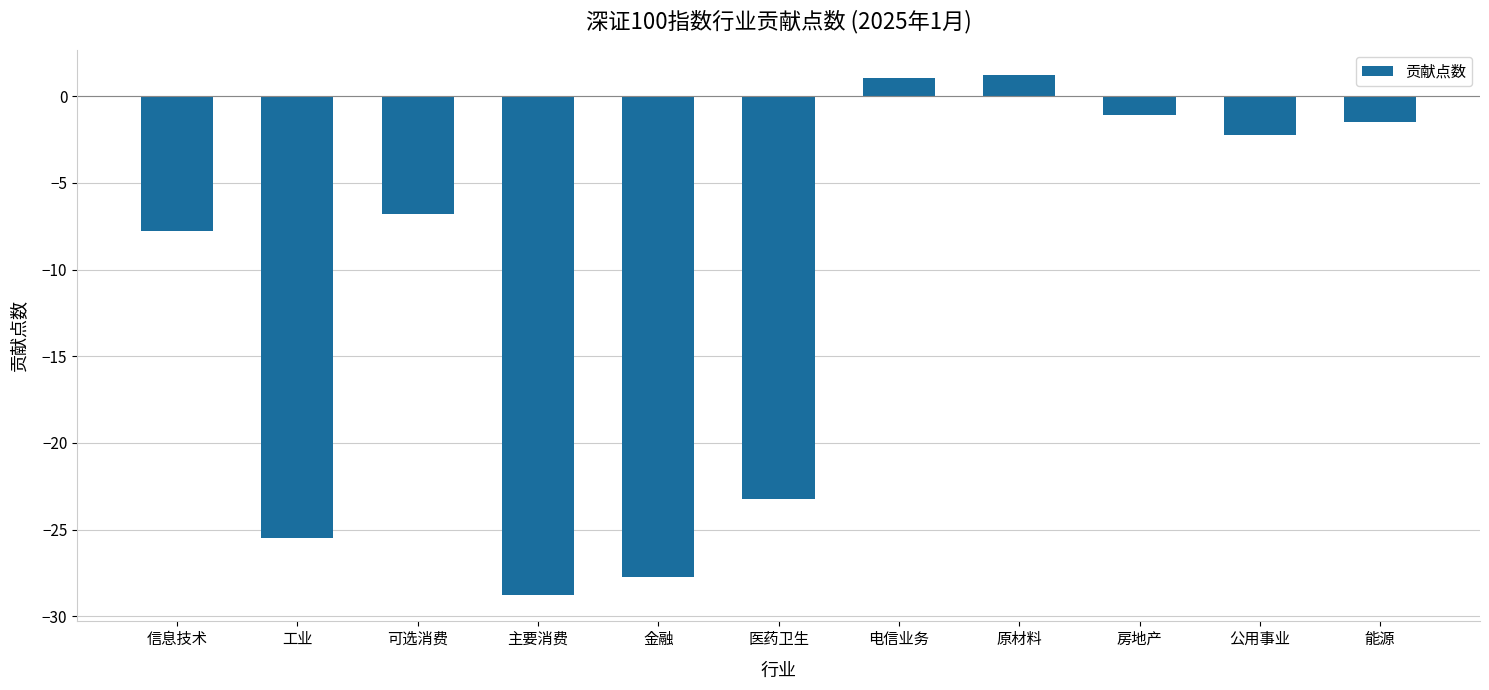

Reading left to right, list all the values displayed in this chart.

-7.8	-25.5	-6.8	-28.8	-27.7	-23.2	1.0	1.2	-1.1	-2.2	-1.5